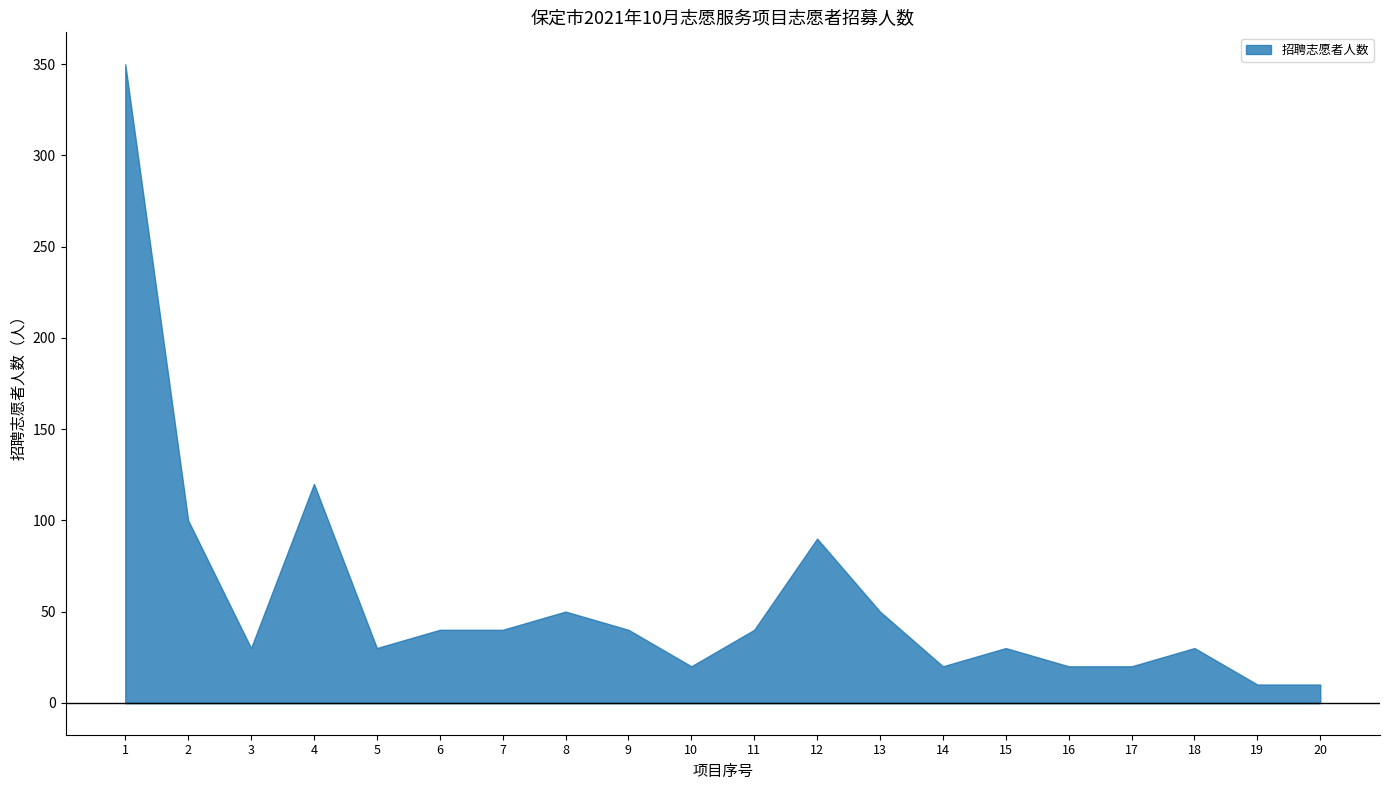

True or false: there are more than 2 points higher than both neighbors.

True